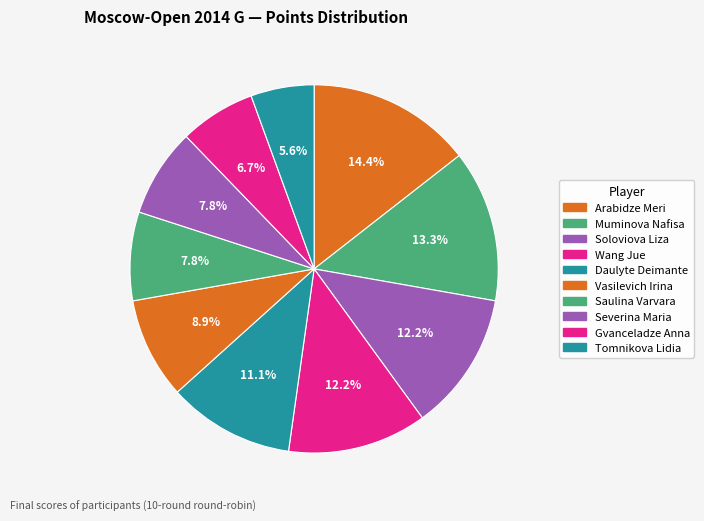

The Soloviova Liza slice represents 22% of the pie. True or false?

False